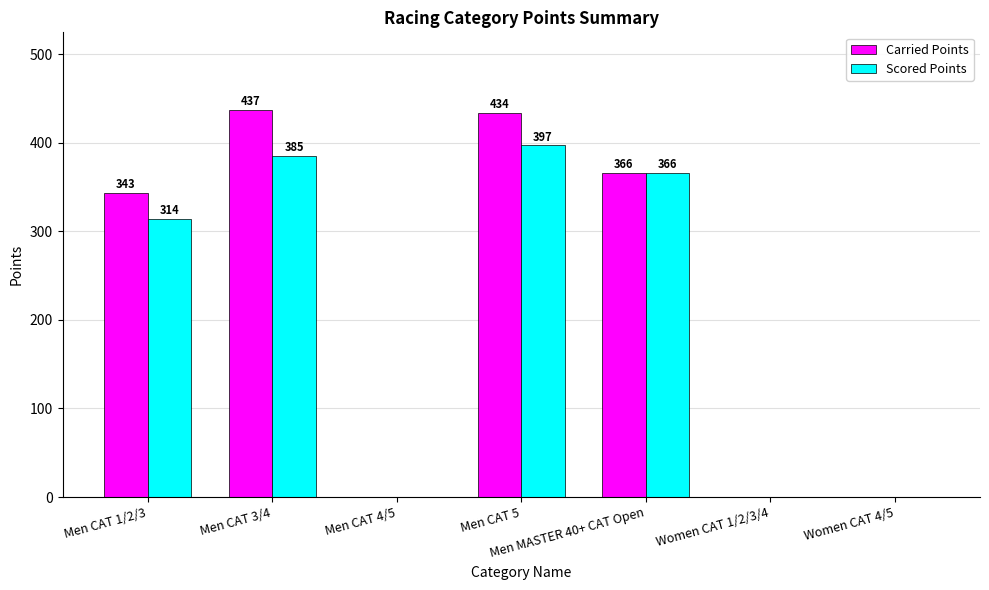

Which category has the highest value across all series?

Men CAT 3/4